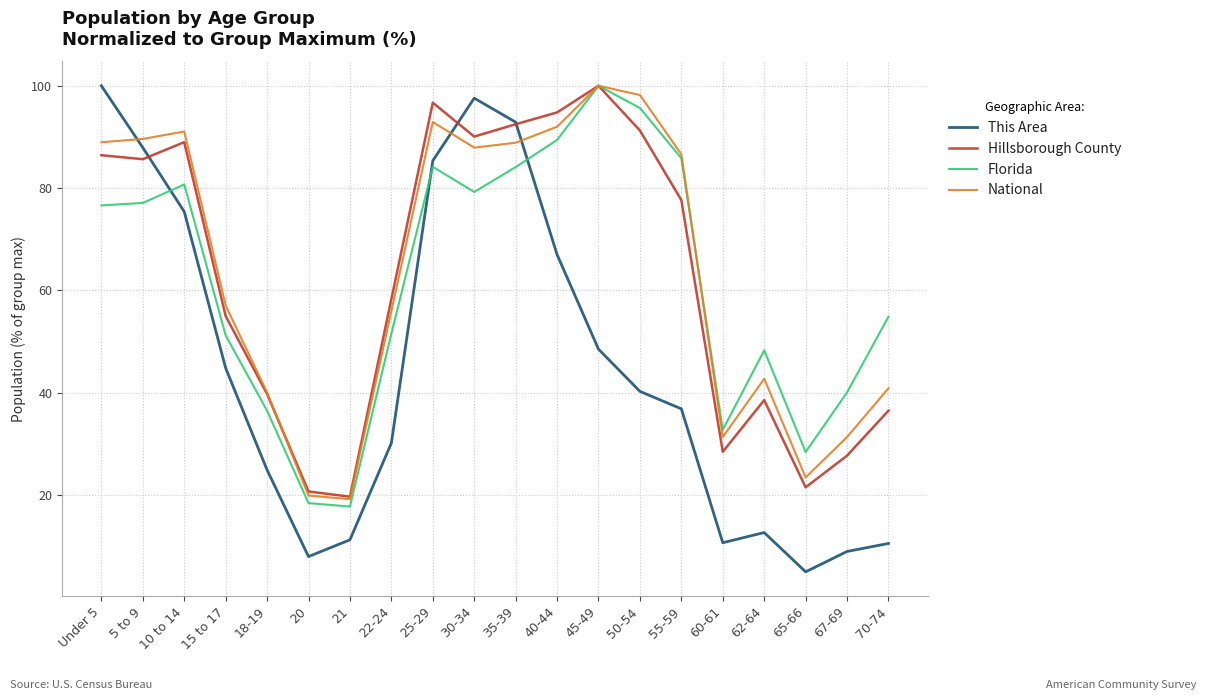

At which label is National closest to 59?

15 to 17